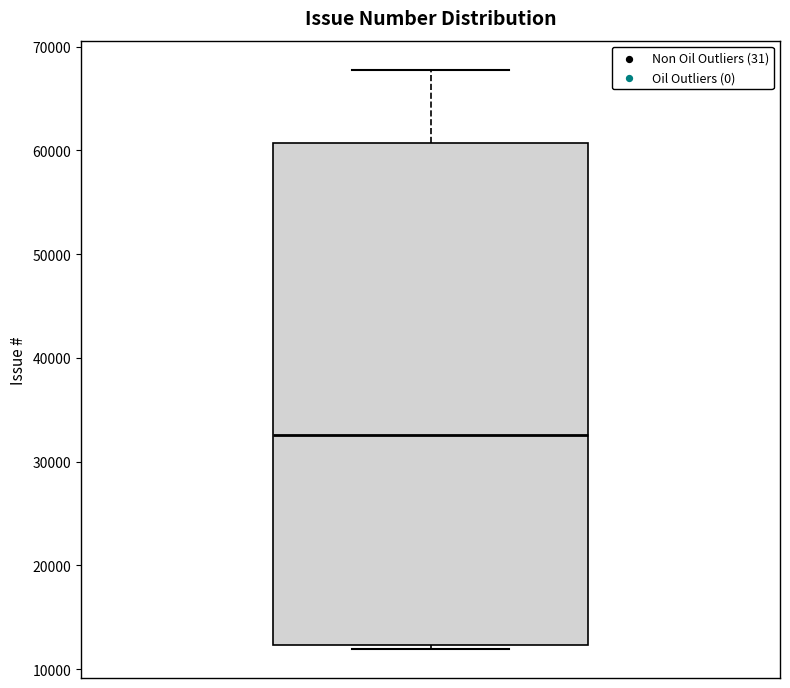

Where does the upper whisker of the box end on the y-axis? The values are not printed on the chart, so give them approximately, as read against the axis.

68000